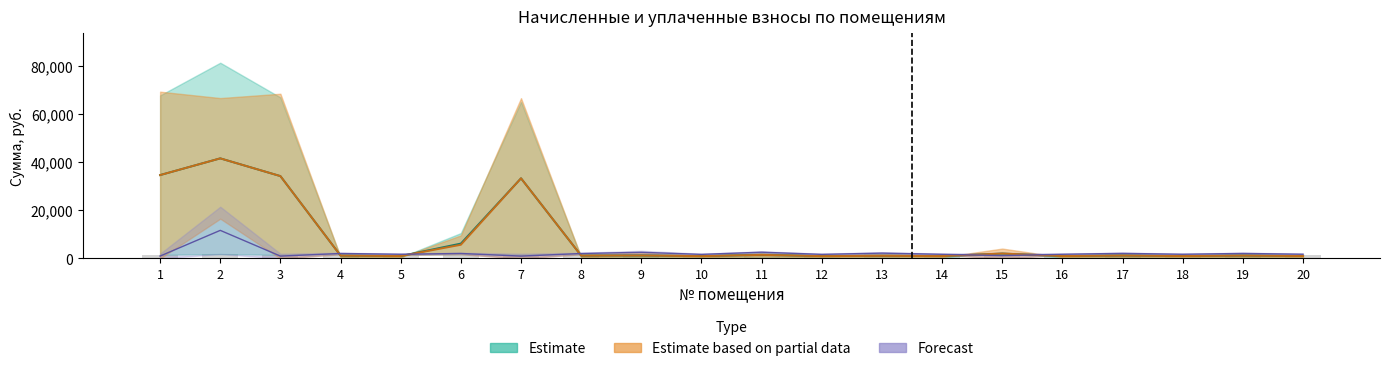

What is the maximum value shown in the chart?

41573.9